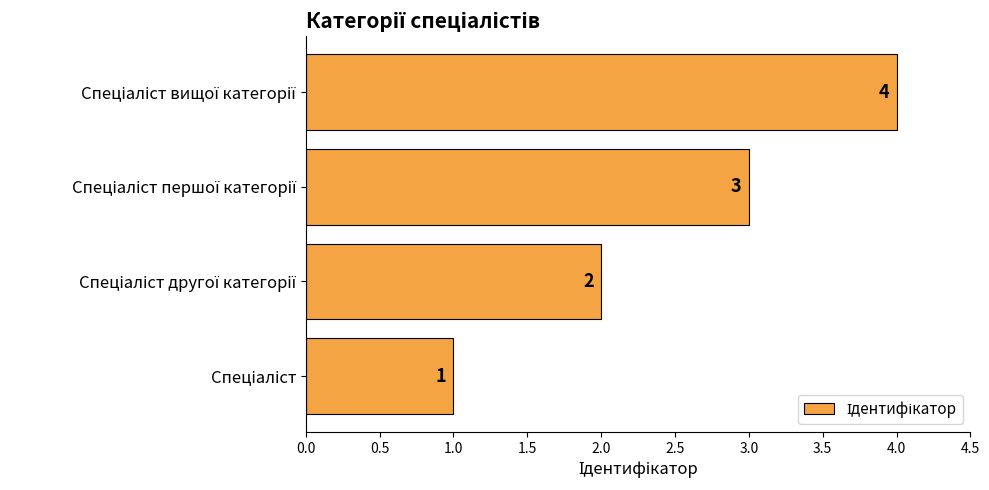

How many values are between 2 and 4?

3